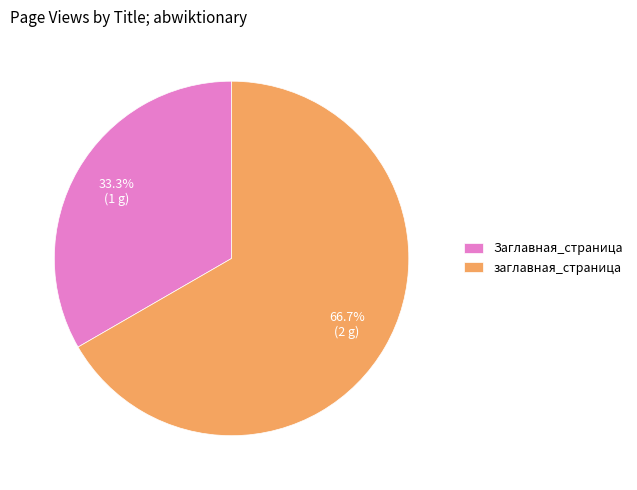

To the nearest percent, what is the difference between the largest and smallest slice percentages?

33%